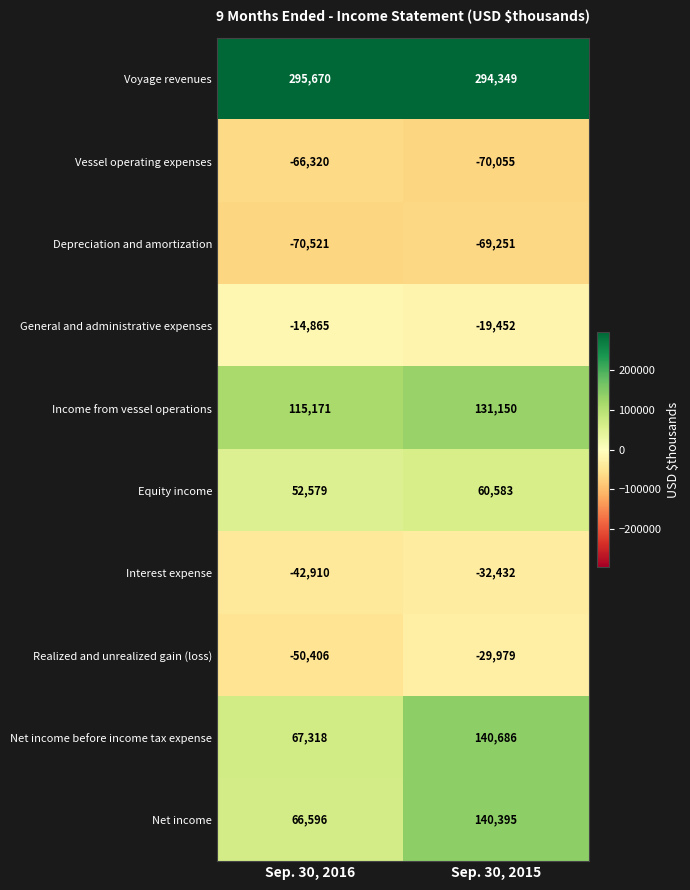

Which series has the widest spread of values?

Net income